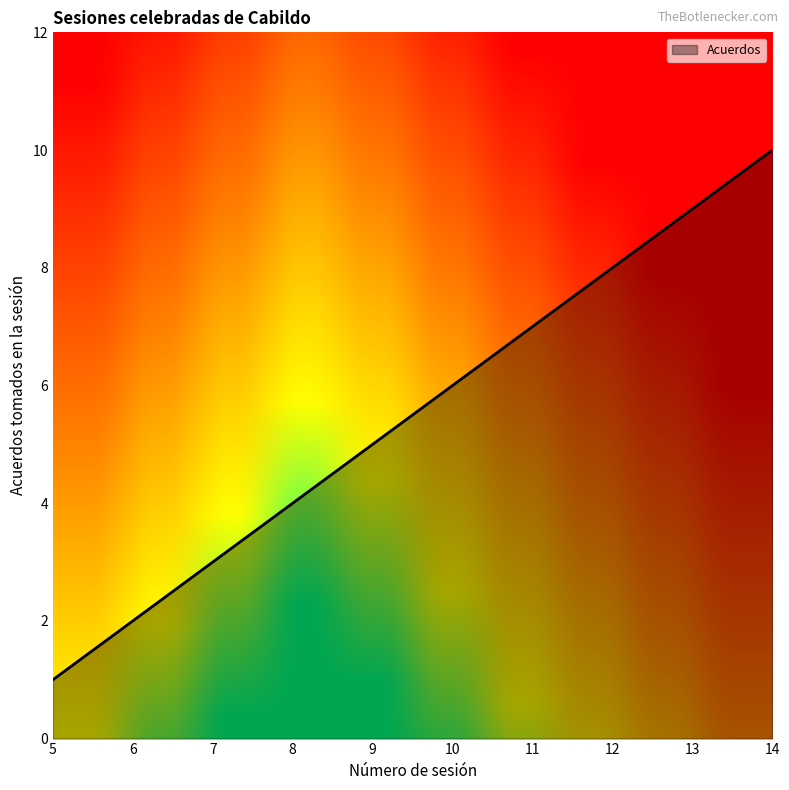

What is the approximate value at 14?

10